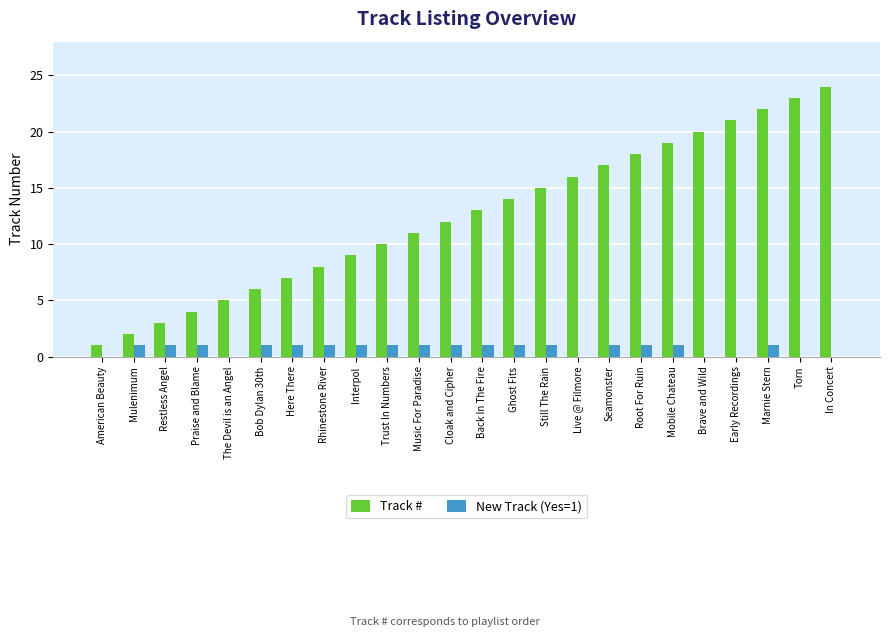

The Track # series shows 6 at Praise and Blame. True or false?

False